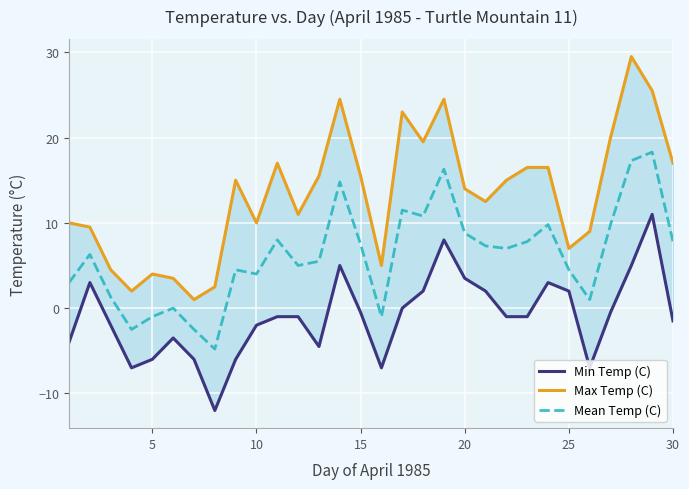

True or false: Max Temp (C) and Mean Temp (C) intersect in this chart.

False